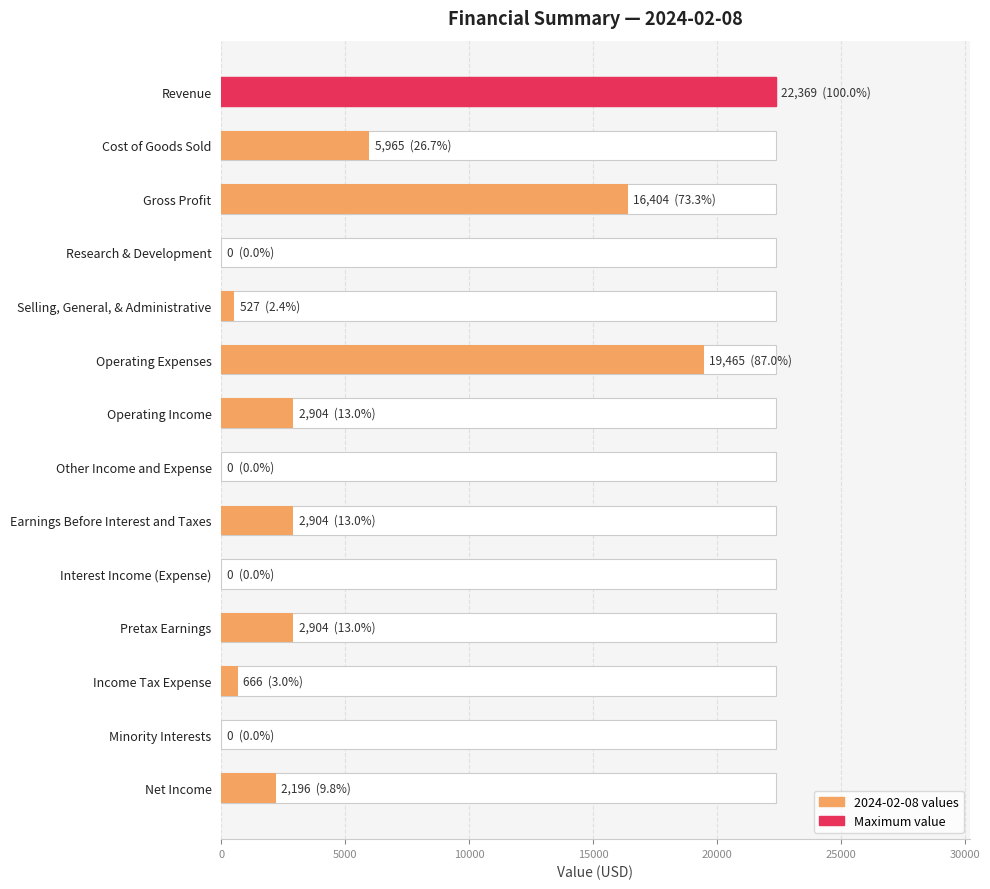

Where does the data first go above 2904?

Revenue